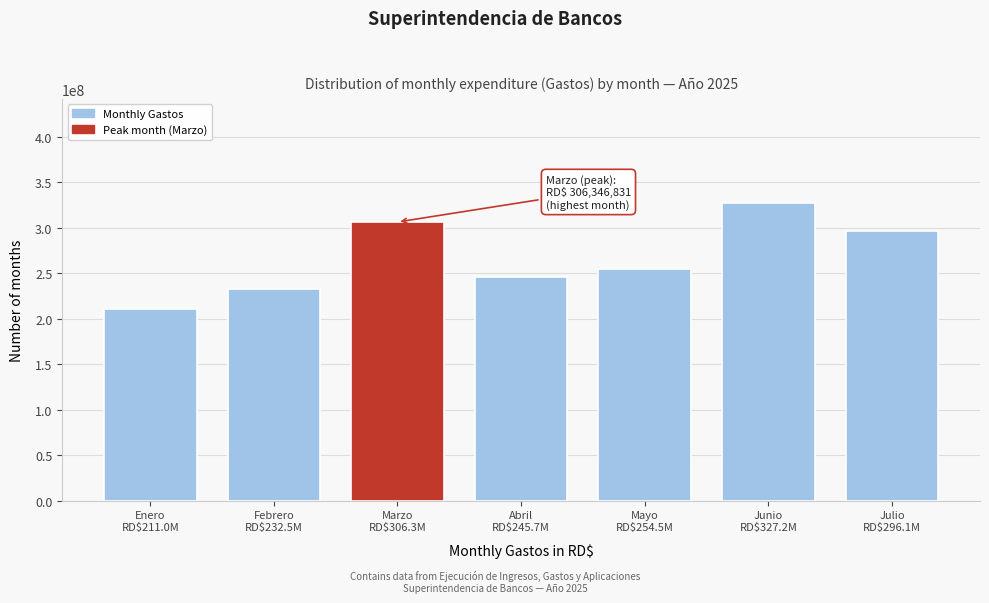

What is the sum of all values?

1873274922.2